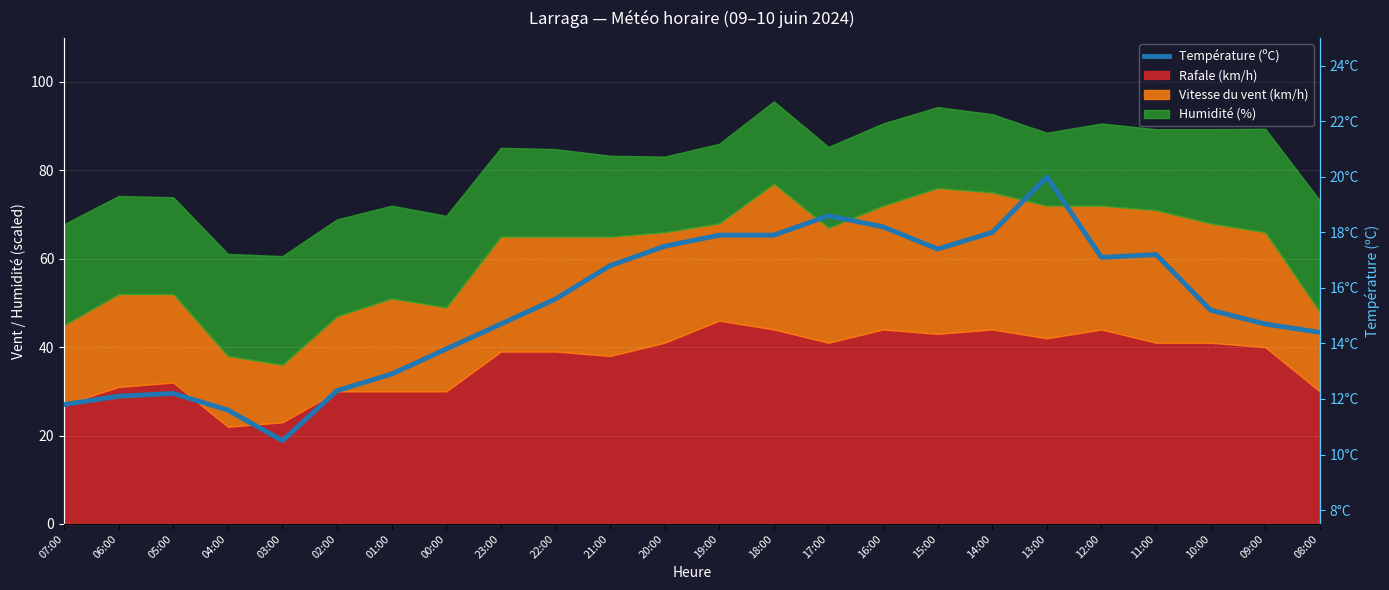

The value at 13:00 is 11.7. True or false?

False